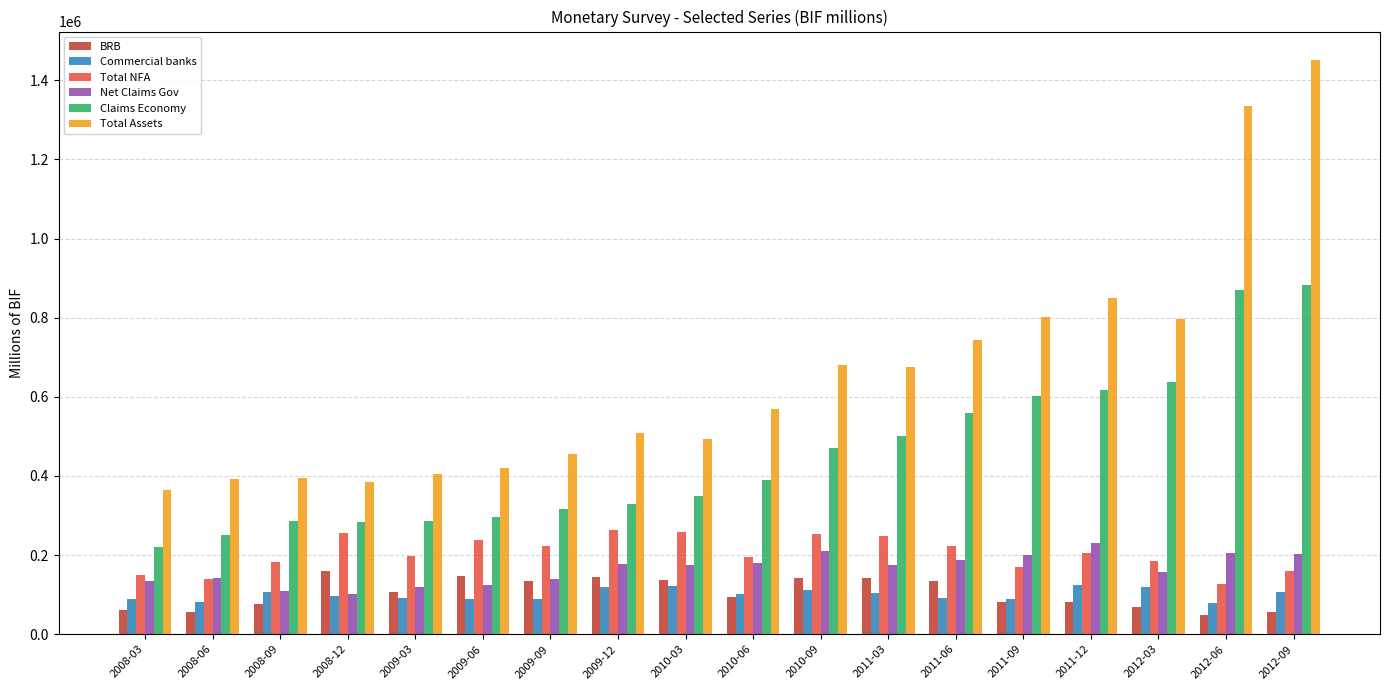

What are all the series names shown in the legend?

BRB, Commercial banks, Total NFA, Net Claims Gov, Claims Economy, Total Assets